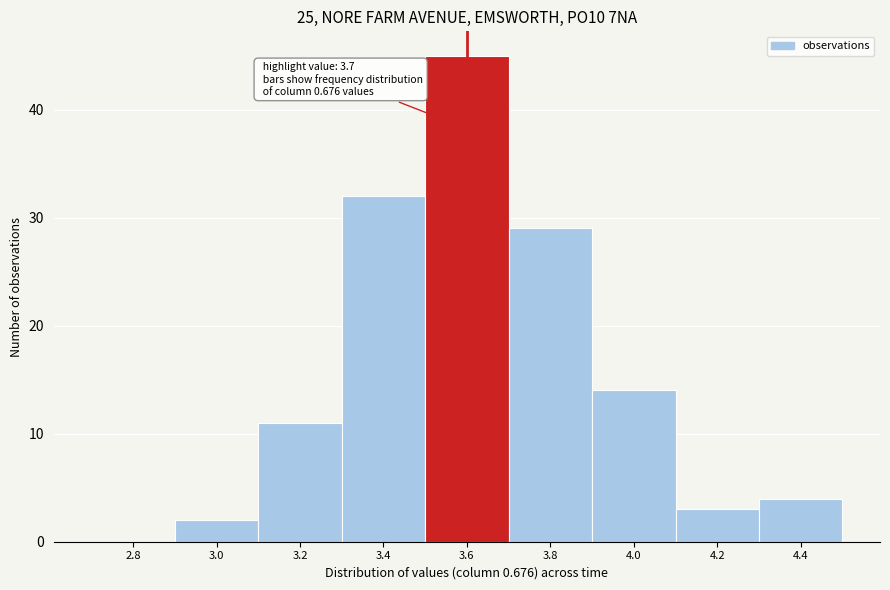

Reading left to right, what are all the values shown in this chart?

2.8=0	3.0=2	3.2=11	3.4=32	3.6=45	3.8=29	4.0=14	4.2=3	4.4=4